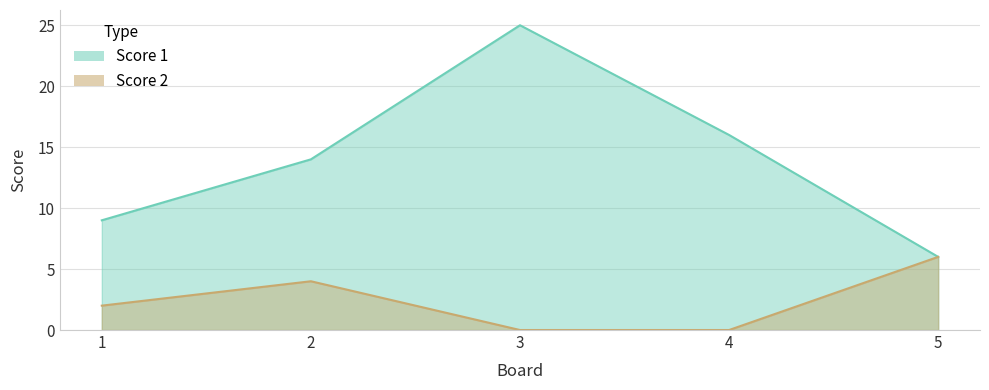

What is the sum of the Score 1 values at 5 and 1?

15